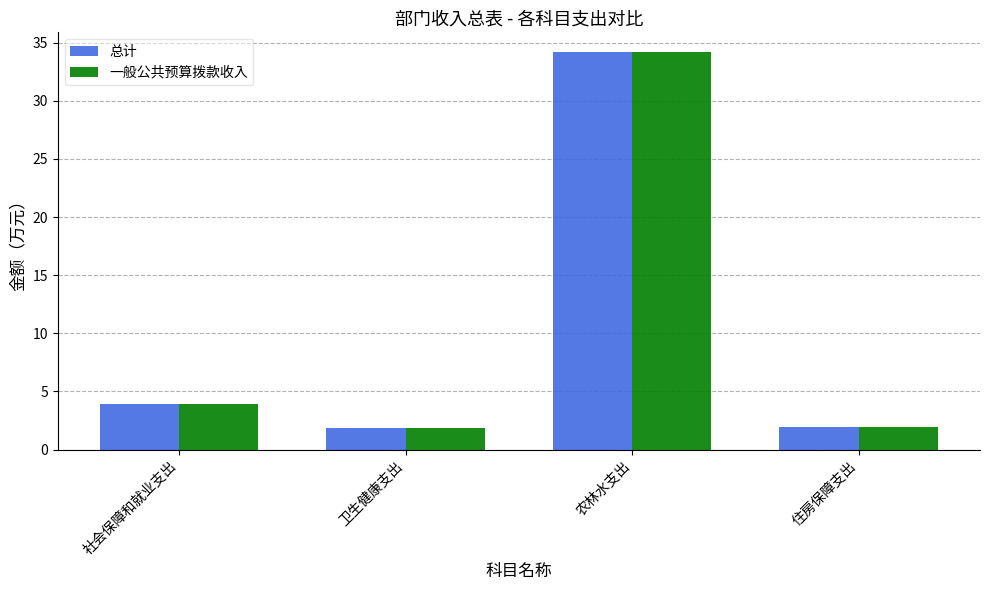

What is the minimum value for 一般公共预算拨款收入?

1.9